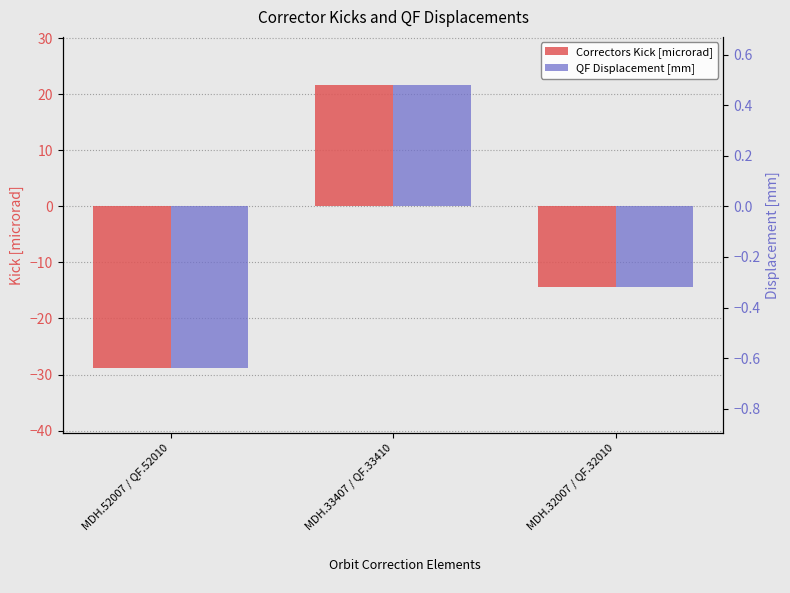

Between MDH.52007 / QF.52010 and MDH.32007 / QF.32010, which series saw the biggest shift?

Correctors Kick [microrad]